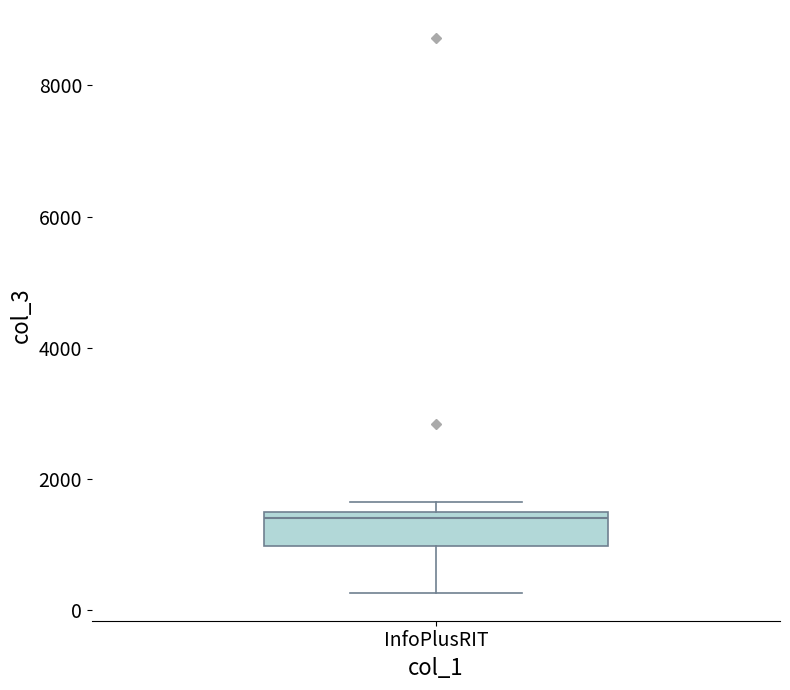

Where does the lower whisker of the box for InfoPlusRIT end on the y-axis? The values are not printed on the chart, so give them approximately, as read against the axis.

200